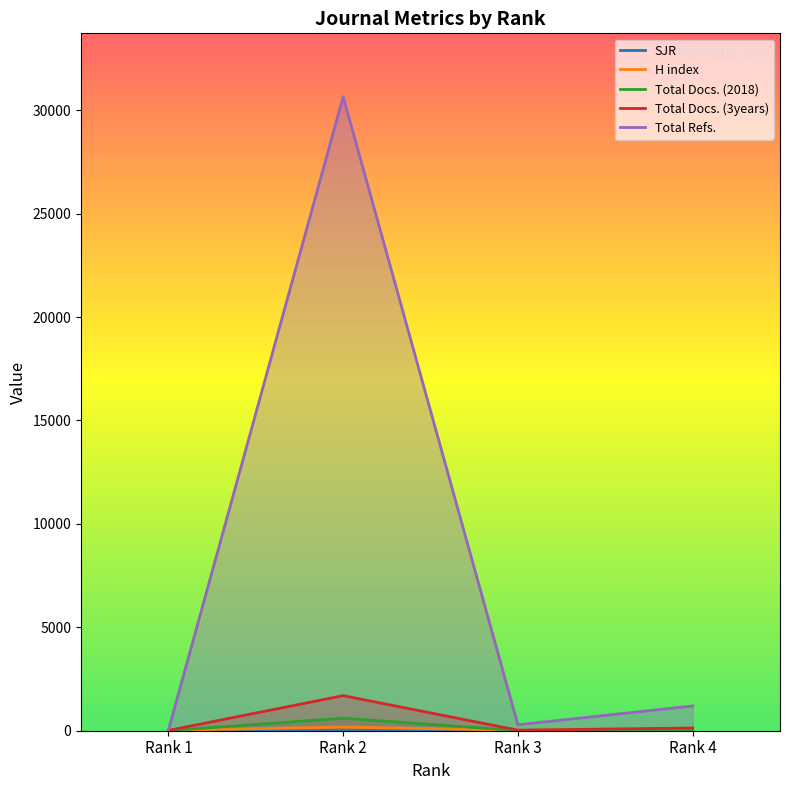

The value of H index at Rank 4 is 51.0. True or false?

True